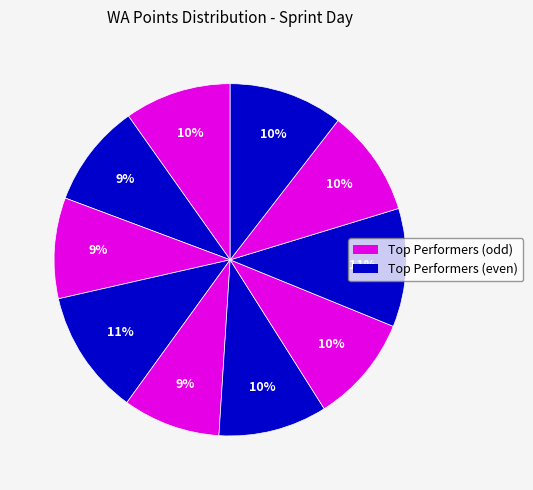

Count the number of slices in the pie.

10